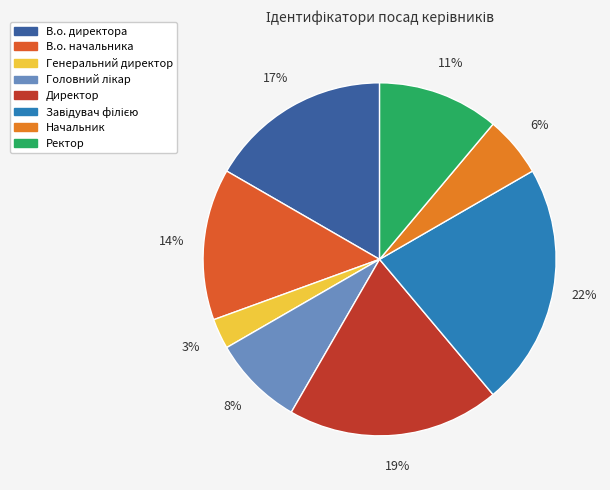

True or false: Генеральний директор accounts for 3% of the total.

True